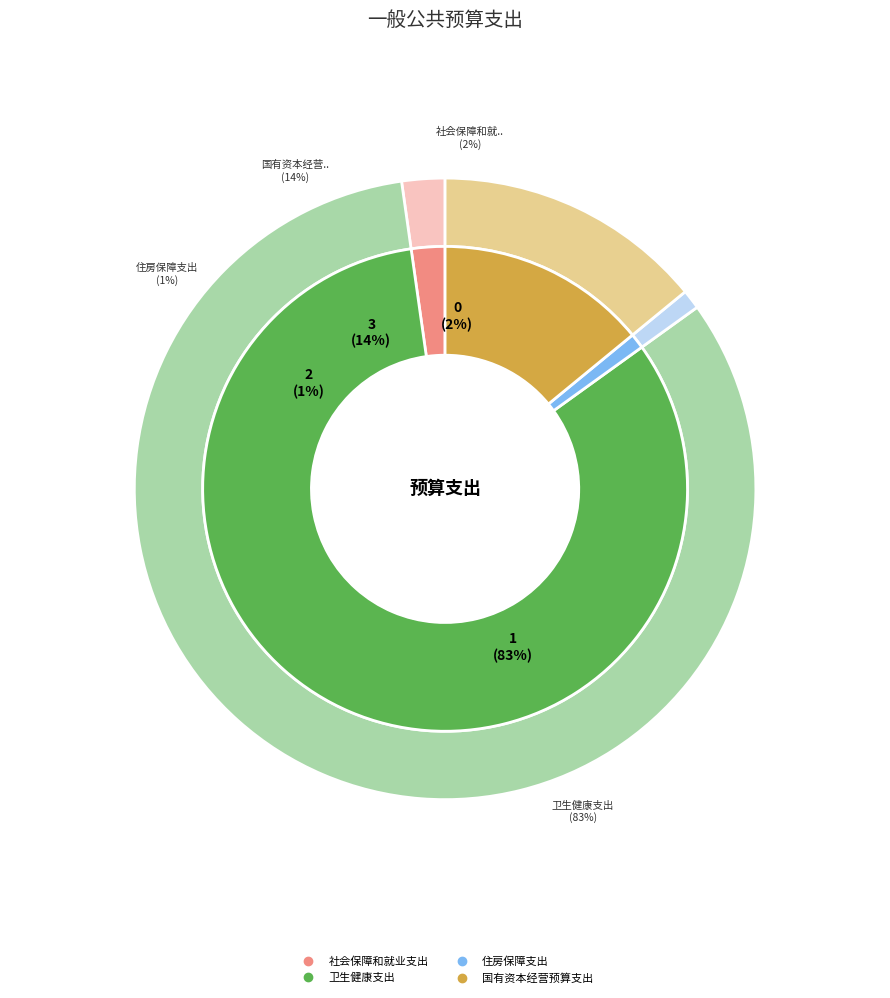

To the nearest percent, what percentage of the pie is 卫生健康支出?

83%